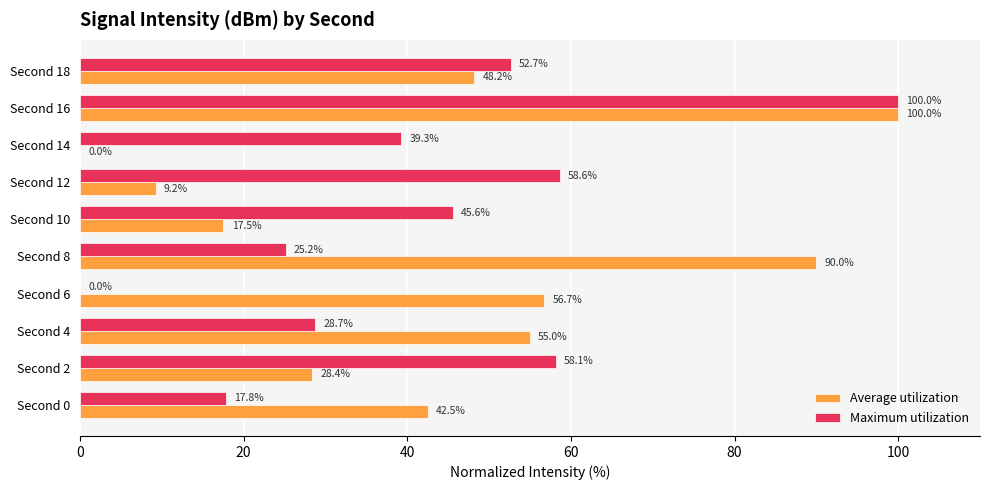

The value of Maximum utilization at Second 8 is 41.4. True or false?

False